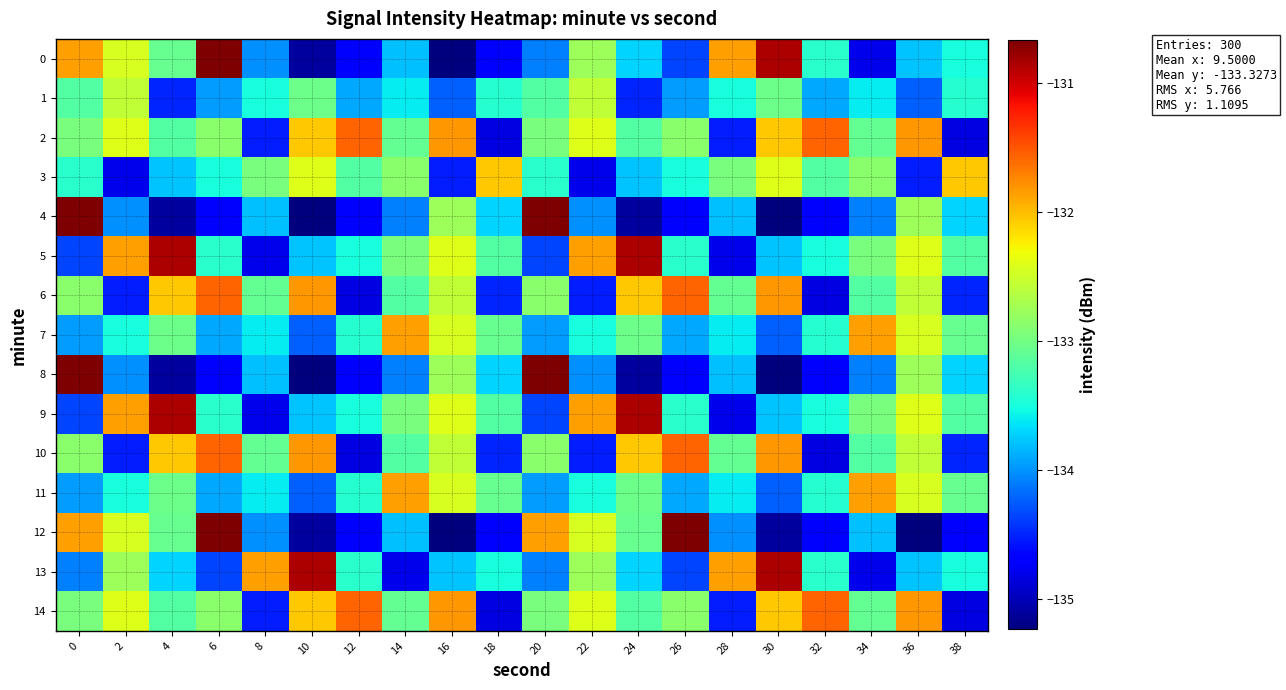

Reading right to left, what are all the values shown in this chart?

0: 38=-133.5	36=-133.8	34=-134.8	32=-133.4	30=-130.9	28=-131.9	26=-134.3	24=-133.7	22=-132.8	20=-134.1	18=-134.7	16=-135.2	14=-133.8	12=-134.7	10=-135.1	8=-134.0	6=-130.7	4=-133.1	2=-132.4	0=-131.9
1: 38=-133.4	36=-134.2	34=-133.6	32=-133.9	30=-133.0	28=-133.5	26=-134.0	24=-134.5	22=-132.6	20=-133.2	18=-133.4	16=-134.2	14=-133.6	12=-133.9	10=-133.0	8=-133.5	6=-134.0	4=-134.5	2=-132.6	0=-133.2
2: 38=-134.8	36=-131.8	34=-133.1	32=-131.6	30=-132.1	28=-134.5	26=-132.9	24=-133.2	22=-132.4	20=-133.0	18=-134.8	16=-131.8	14=-133.1	12=-131.6	10=-132.1	8=-134.5	6=-132.9	4=-133.2	2=-132.4	0=-133.0
3: 38=-132.1	36=-134.5	34=-132.9	32=-133.2	30=-132.4	28=-133.0	26=-133.5	24=-133.8	22=-134.8	20=-133.4	18=-132.1	16=-134.5	14=-132.9	12=-133.2	10=-132.4	8=-133.0	6=-133.5	4=-133.8	2=-134.8	0=-133.4
4: 38=-133.7	36=-132.8	34=-134.1	32=-134.7	30=-135.2	28=-133.8	26=-134.7	24=-135.1	22=-134.0	20=-130.7	18=-133.7	16=-132.8	14=-134.1	12=-134.7	10=-135.2	8=-133.8	6=-134.7	4=-135.1	2=-134.0	0=-130.7
5: 38=-133.2	36=-132.4	34=-133.0	32=-133.5	30=-133.8	28=-134.8	26=-133.4	24=-130.9	22=-131.9	20=-134.3	18=-133.2	16=-132.4	14=-133.0	12=-133.5	10=-133.8	8=-134.8	6=-133.4	4=-130.9	2=-131.9	0=-134.3
6: 38=-134.5	36=-132.6	34=-133.2	32=-134.8	30=-131.8	28=-133.1	26=-131.6	24=-132.1	22=-134.5	20=-132.9	18=-134.5	16=-132.6	14=-133.2	12=-134.8	10=-131.8	8=-133.1	6=-131.6	4=-132.1	2=-134.5	0=-132.9
7: 38=-133.1	36=-132.4	34=-131.9	32=-133.4	30=-134.2	28=-133.6	26=-133.9	24=-133.0	22=-133.5	20=-134.0	18=-133.1	16=-132.4	14=-131.9	12=-133.4	10=-134.2	8=-133.6	6=-133.9	4=-133.0	2=-133.5	0=-134.0
8: 38=-133.7	36=-132.8	34=-134.1	32=-134.7	30=-135.2	28=-133.8	26=-134.7	24=-135.1	22=-134.0	20=-130.7	18=-133.7	16=-132.8	14=-134.1	12=-134.7	10=-135.2	8=-133.8	6=-134.7	4=-135.1	2=-134.0	0=-130.7
9: 38=-133.2	36=-132.4	34=-133.0	32=-133.5	30=-133.8	28=-134.8	26=-133.4	24=-130.9	22=-131.9	20=-134.3	18=-133.2	16=-132.4	14=-133.0	12=-133.5	10=-133.8	8=-134.8	6=-133.4	4=-130.9	2=-131.9	0=-134.3
10: 38=-134.5	36=-132.6	34=-133.2	32=-134.8	30=-131.8	28=-133.1	26=-131.6	24=-132.1	22=-134.5	20=-132.9	18=-134.5	16=-132.6	14=-133.2	12=-134.8	10=-131.8	8=-133.1	6=-131.6	4=-132.1	2=-134.5	0=-132.9
11: 38=-133.1	36=-132.4	34=-131.9	32=-133.4	30=-134.2	28=-133.6	26=-133.9	24=-133.0	22=-133.5	20=-134.0	18=-133.1	16=-132.4	14=-131.9	12=-133.4	10=-134.2	8=-133.6	6=-133.9	4=-133.0	2=-133.5	0=-134.0
12: 38=-134.7	36=-135.2	34=-133.8	32=-134.7	30=-135.1	28=-134.0	26=-130.7	24=-133.1	22=-132.4	20=-131.9	18=-134.7	16=-135.2	14=-133.8	12=-134.7	10=-135.1	8=-134.0	6=-130.7	4=-133.1	2=-132.4	0=-131.9
13: 38=-133.5	36=-133.8	34=-134.8	32=-133.4	30=-130.9	28=-131.9	26=-134.3	24=-133.7	22=-132.8	20=-134.1	18=-133.5	16=-133.8	14=-134.8	12=-133.4	10=-130.9	8=-131.9	6=-134.3	4=-133.7	2=-132.8	0=-134.1
14: 38=-134.8	36=-131.8	34=-133.1	32=-131.6	30=-132.1	28=-134.5	26=-132.9	24=-133.2	22=-132.4	20=-133.0	18=-134.8	16=-131.8	14=-133.1	12=-131.6	10=-132.1	8=-134.5	6=-132.9	4=-133.2	2=-132.4	0=-133.0